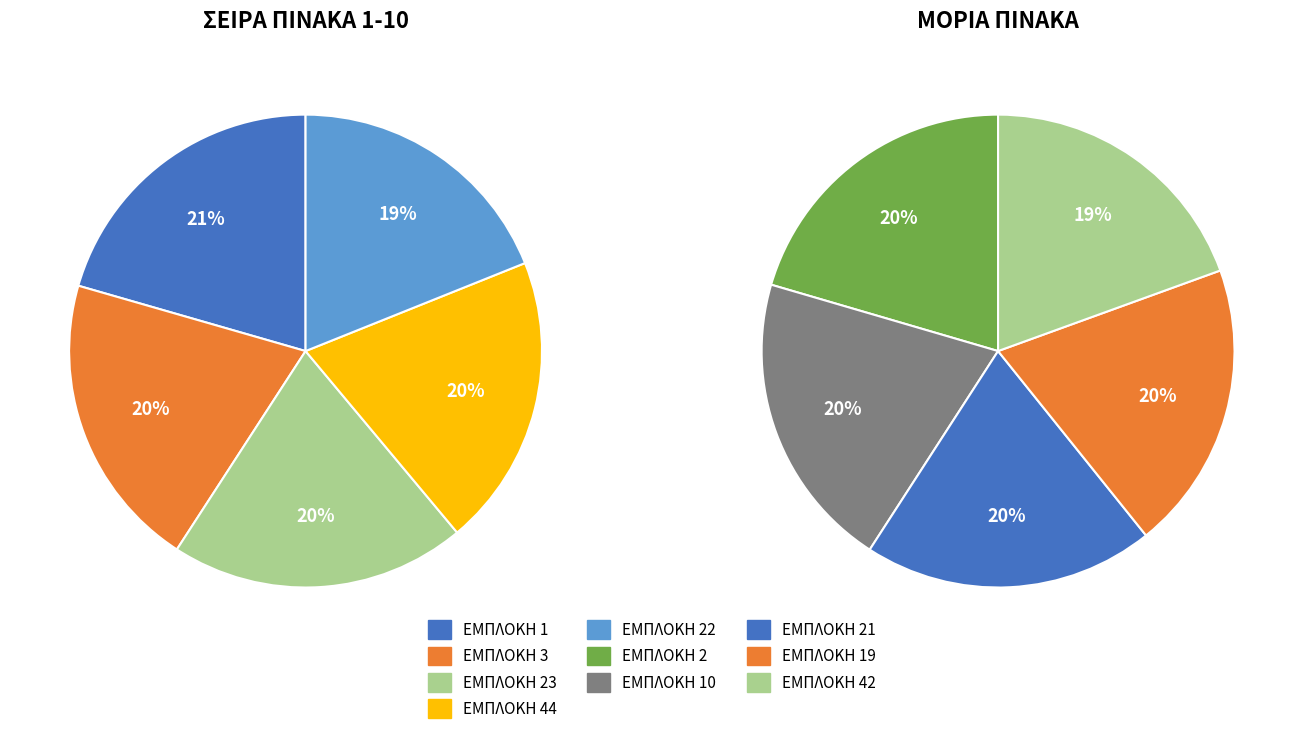

Count the number of slices in the pie.

10